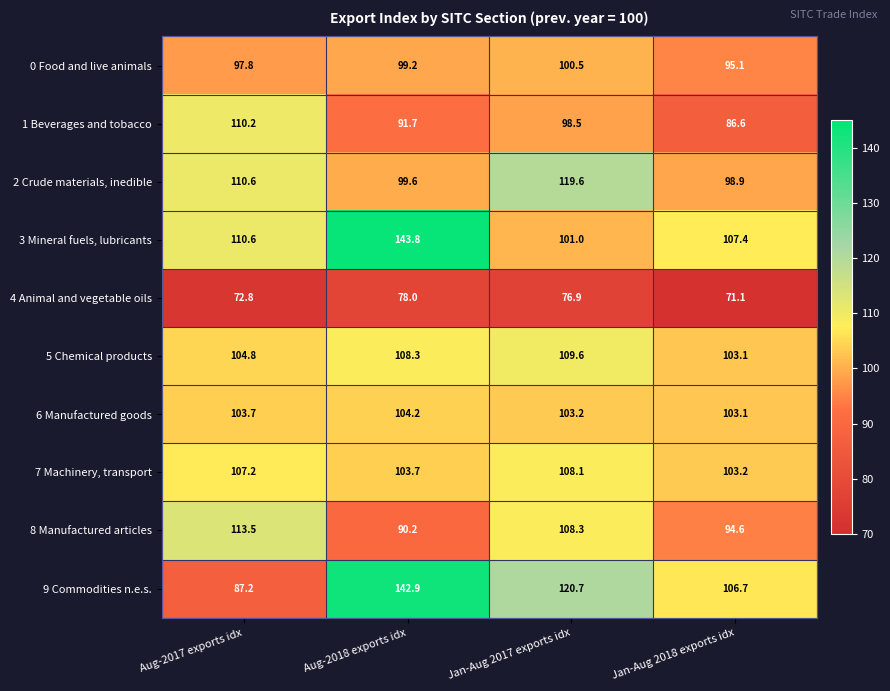

What is the greatest value displayed?

143.8